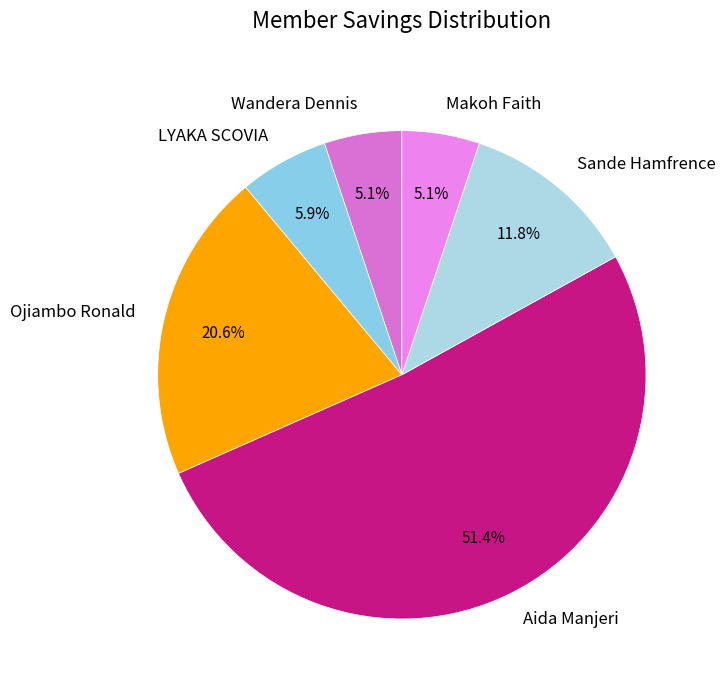

To the nearest percent, what portion does Sande Hamfrence represent?

12%